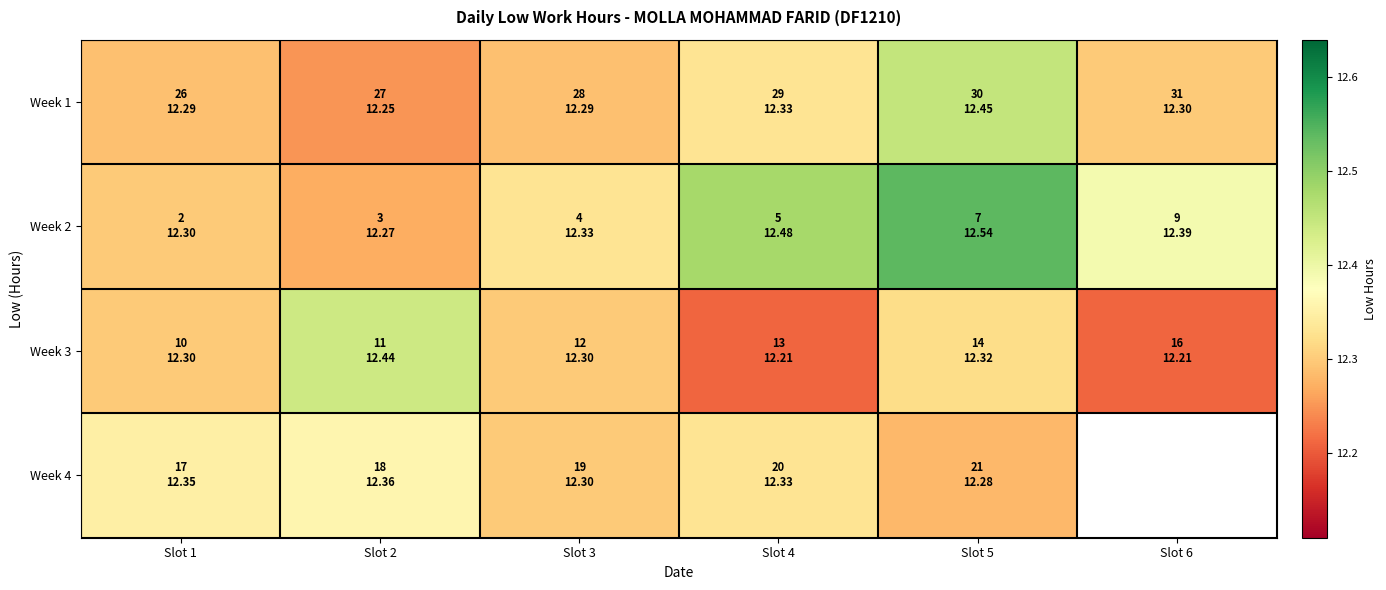

Is it true that Week 2 equals 12.4 at Slot 6?

True